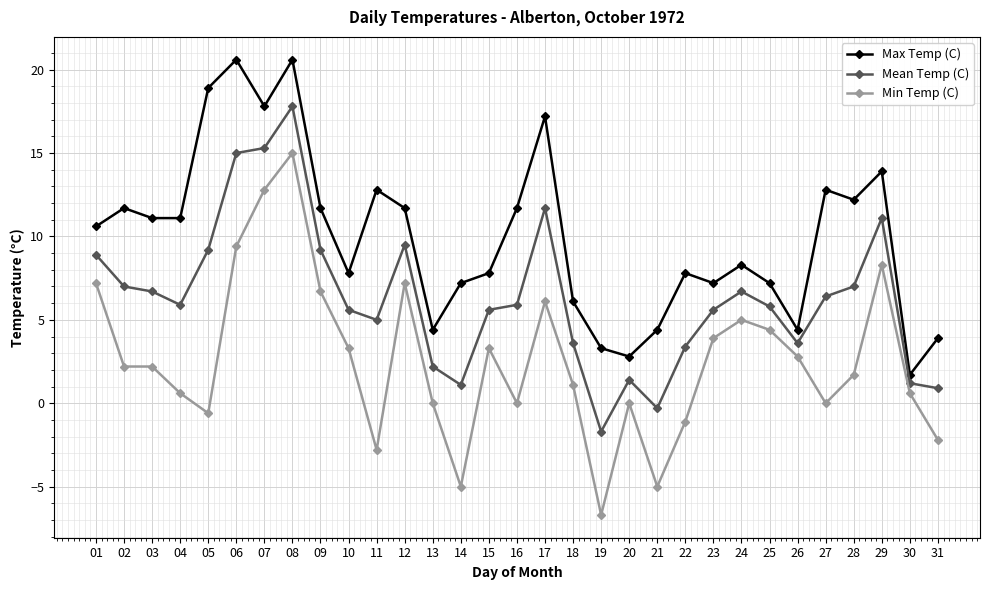

Rank the series by their average value, from lowest to highest.

Min Temp (C), Mean Temp (C), Max Temp (C)